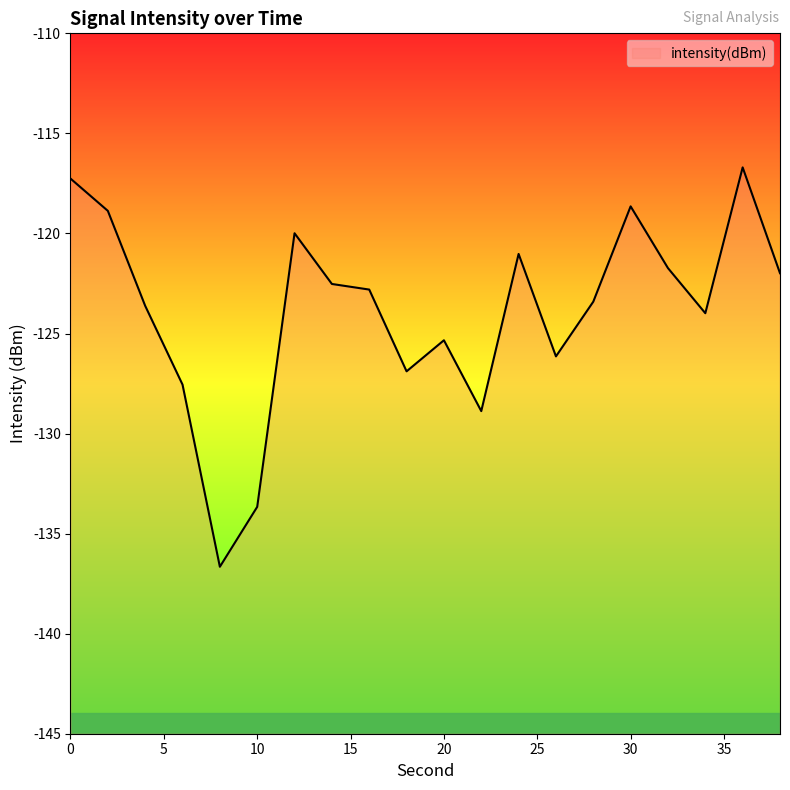

What is the minimum value shown in the chart?

-136.7